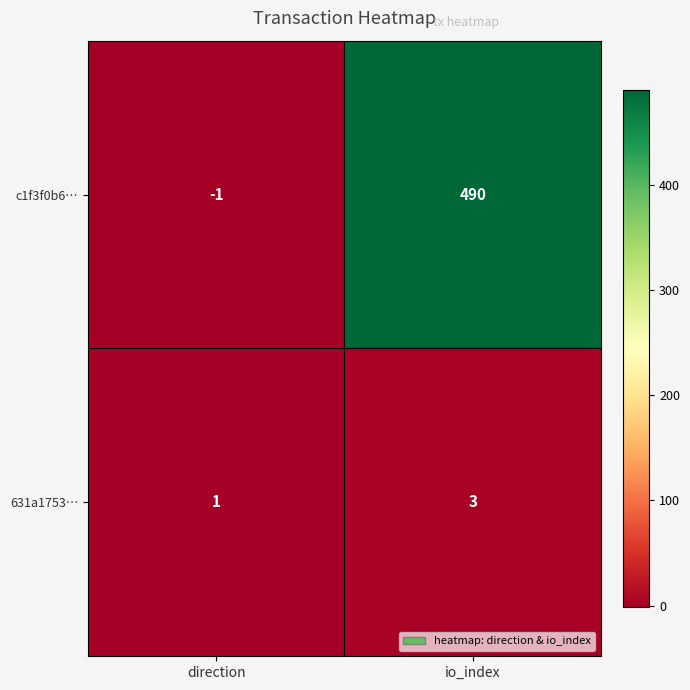

Rank the series by their average value, from highest to lowest.

c1f3f0b6…, 631a1753…